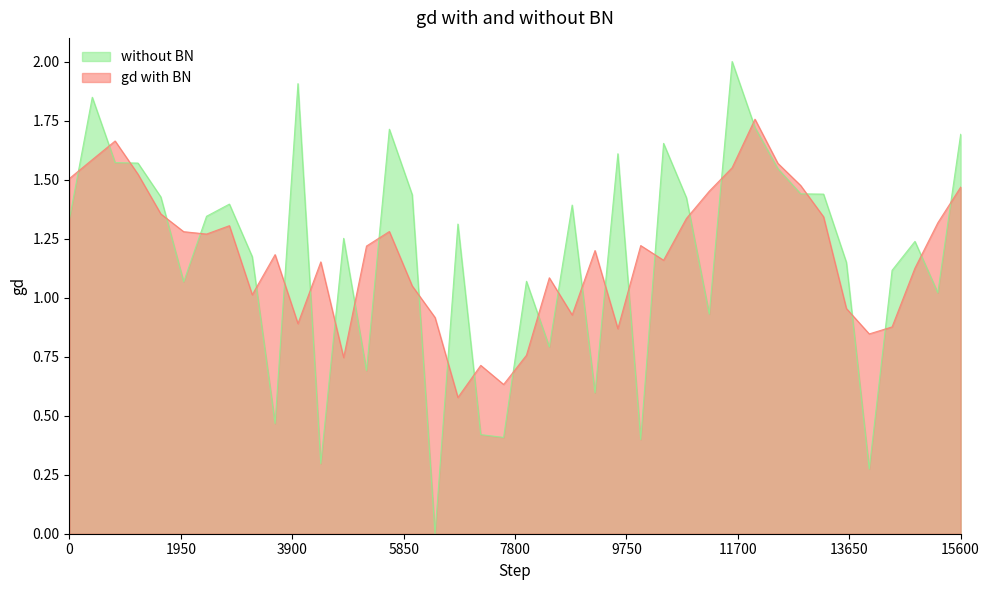

Reading right to left, transcribe all the data shown in this chart.

1.7	1.0	1.2	1.1	0.3	1.1	1.4	1.4	1.5	1.7	2.0	0.9	1.4	1.7	0.4	1.6	0.6	1.4	0.8	1.1	0.4	0.4	1.3	0.0	1.4	1.7	0.7	1.3	0.3	1.9	0.5	1.2	1.4	1.3	1.1	1.4	1.6	1.6	1.8	1.3